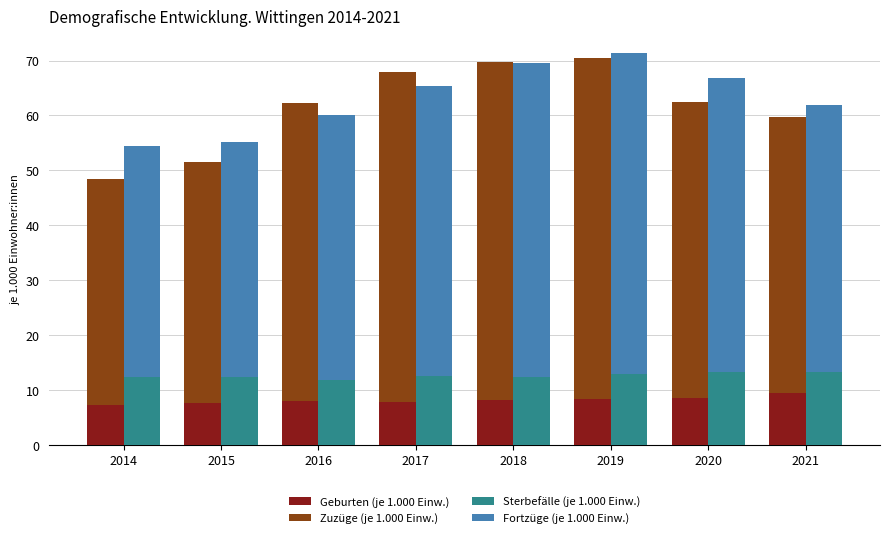

Which series has the largest range (max minus min)?

Zuzüge (je 1.000 Einw.)